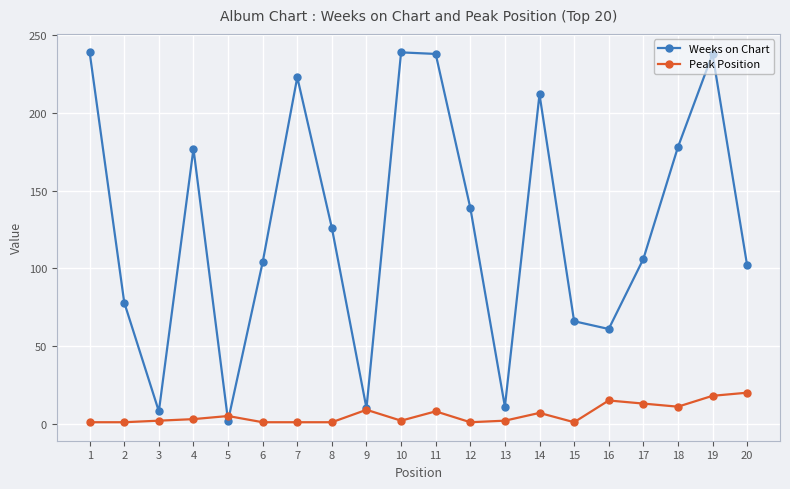

After their last crossing, which series has the higher values: Weeks on Chart or Peak Position?

Weeks on Chart